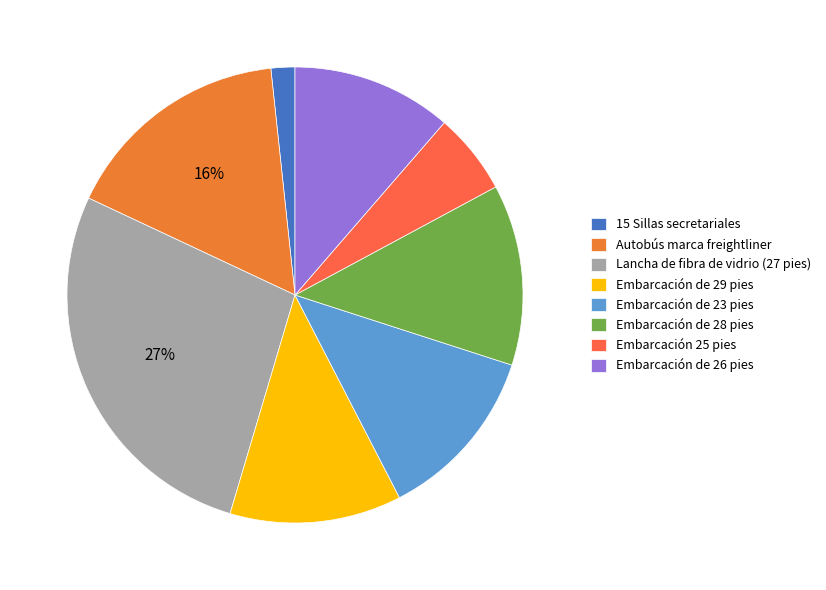

What portion of the pie excludes Embarcación de 23 pies?

87.6%